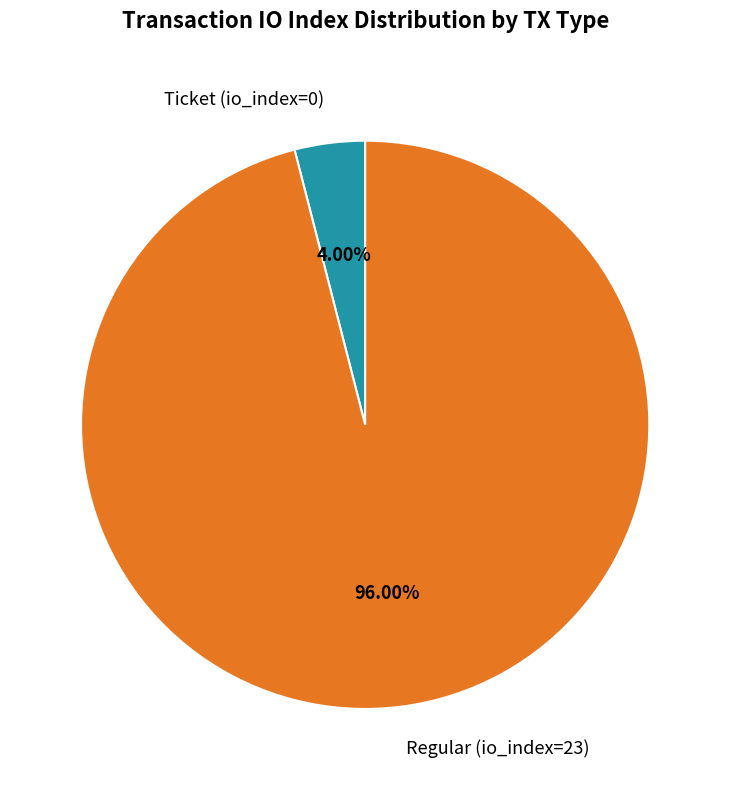

Is there any slice that represents more than half of the pie?

Yes